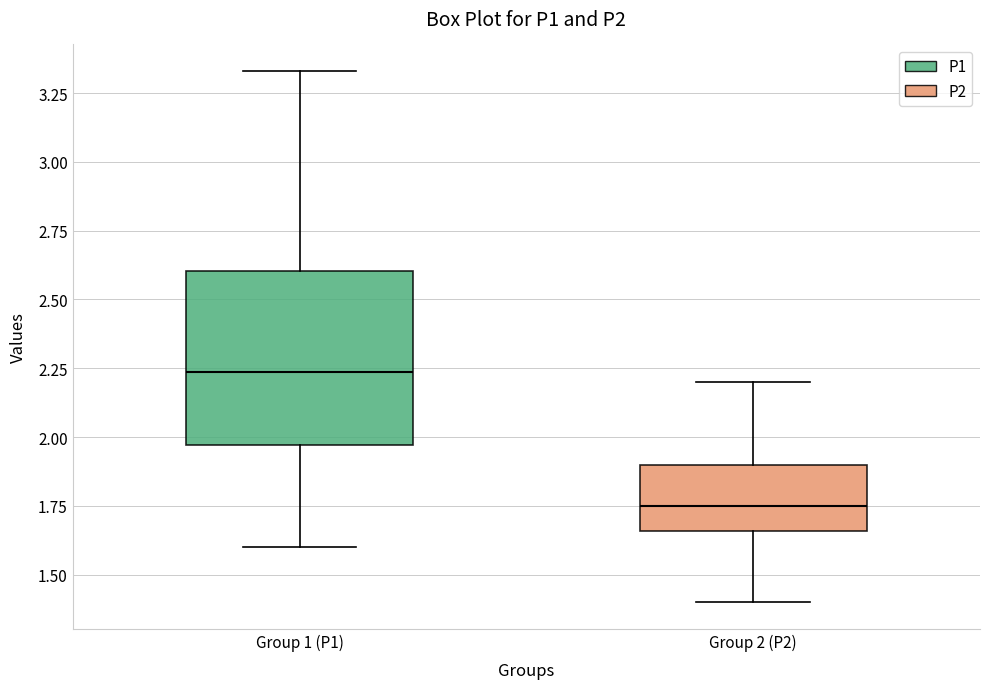

Reading left to right, read every box against the y-axis: the position of its median line, the range the box covers, and the ends of its whiskers. The values are not printed on the chart, so give them approximately, as read against the axis.

Group 1 (P1): median 2.25, box 1.95 to 2.60, whiskers 1.60 to 3.35
Group 2 (P2): median 1.75, box 1.65 to 1.90, whiskers 1.40 to 2.20